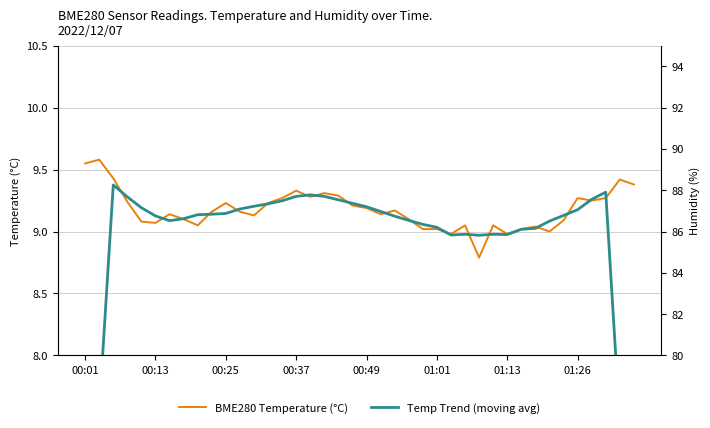

What is the sum of all Temp Trend (moving avg) values?

355.7